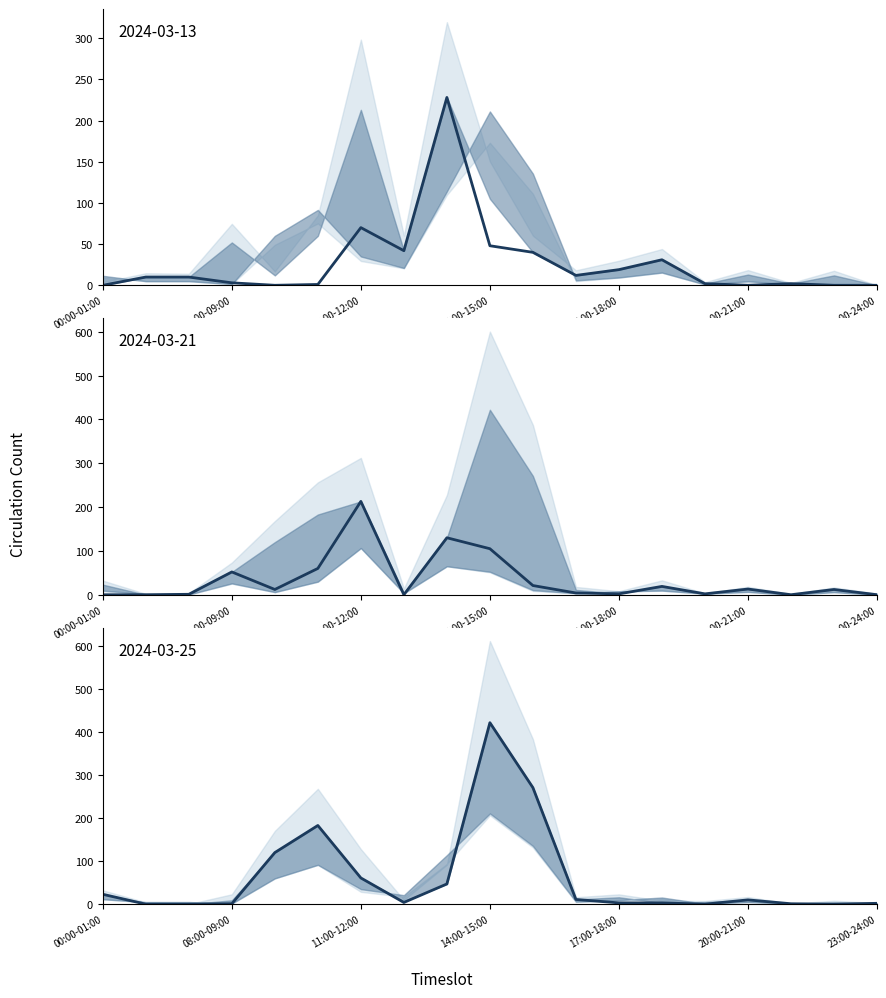

At which label does 2024-03-25 first exceed 4?

00:00-01:00